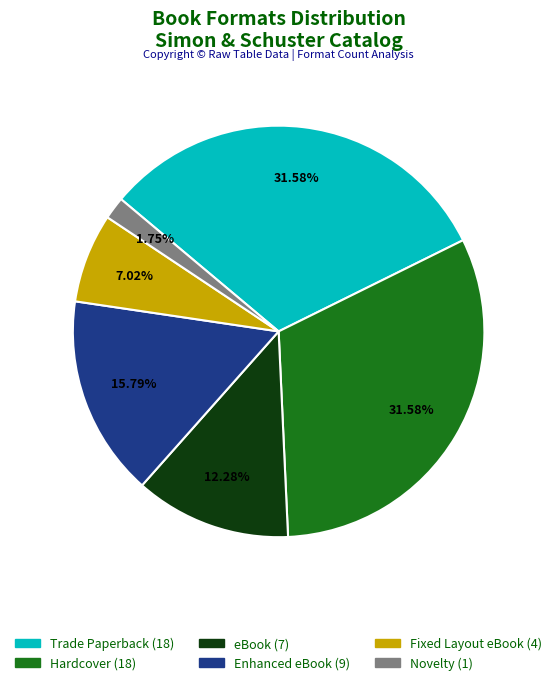

To the nearest percent, what is the combined percentage of Hardcover and Novelty?

33%